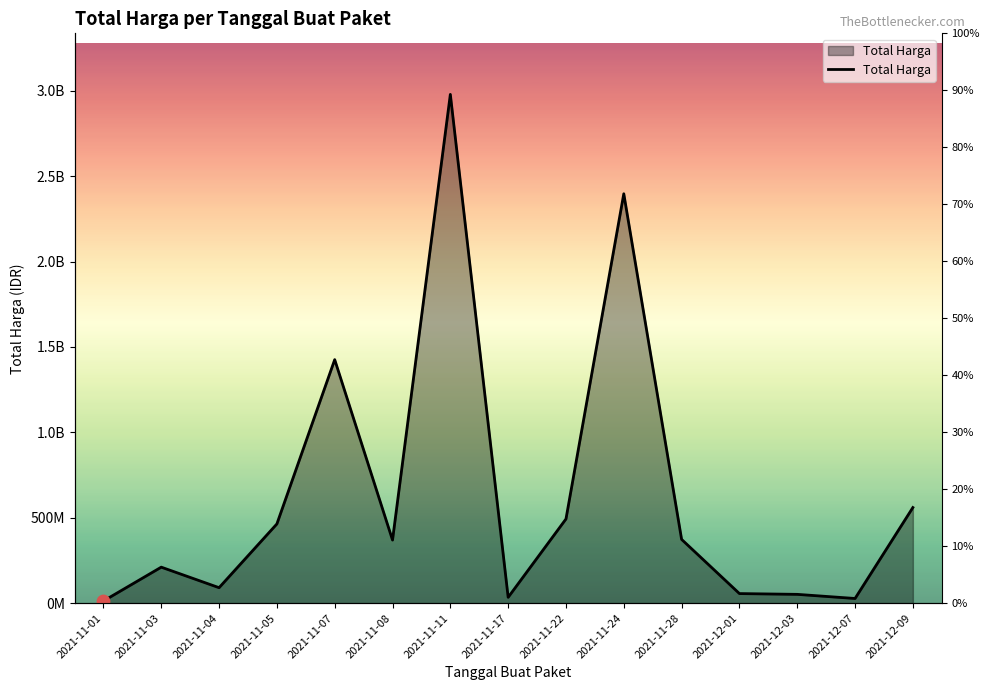

What is the ratio of the value at 2021-11-05 to the value at 2021-11-28?

1.2